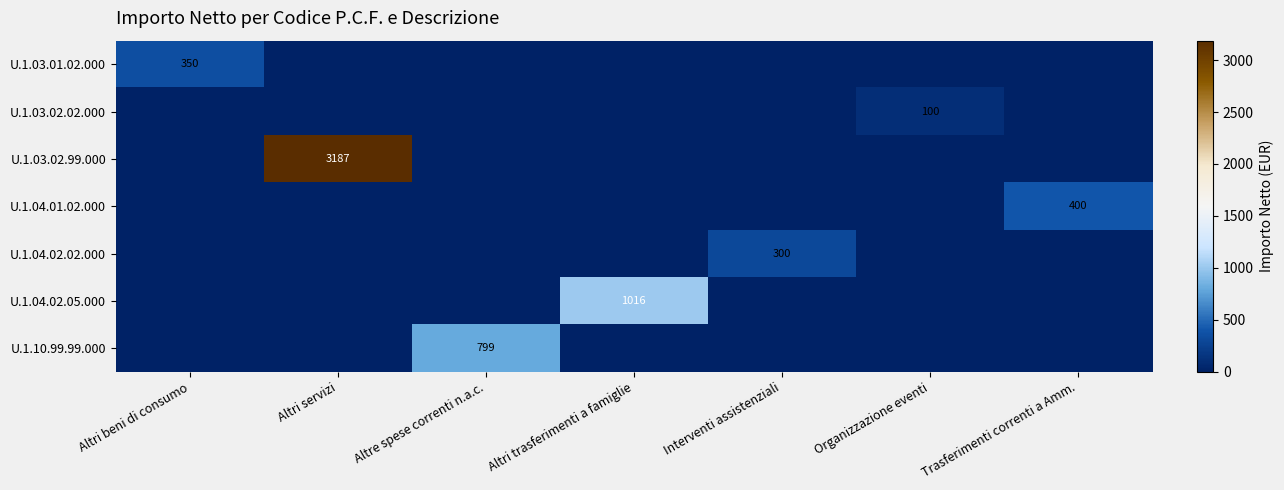

Is the value of U.1.10.99.99.000 at Altre spese correnti n.a.c. greater than the value of U.1.04.01.02.000 at Trasferimenti correnti a Amm.?

Yes